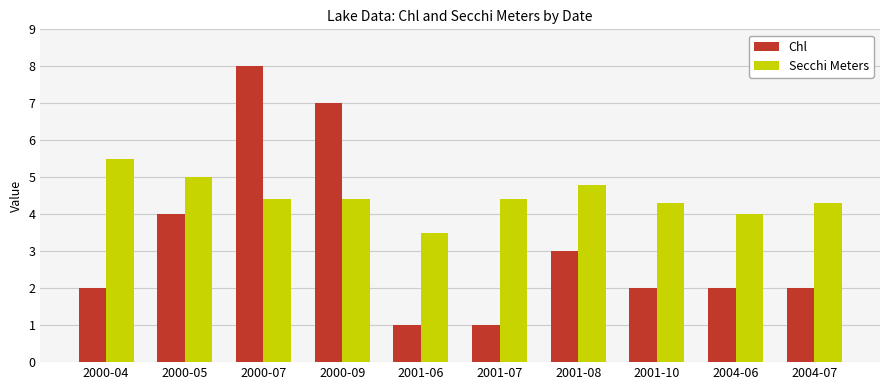

Between 2000-07 and 2001-08, which series saw the biggest shift?

Chl